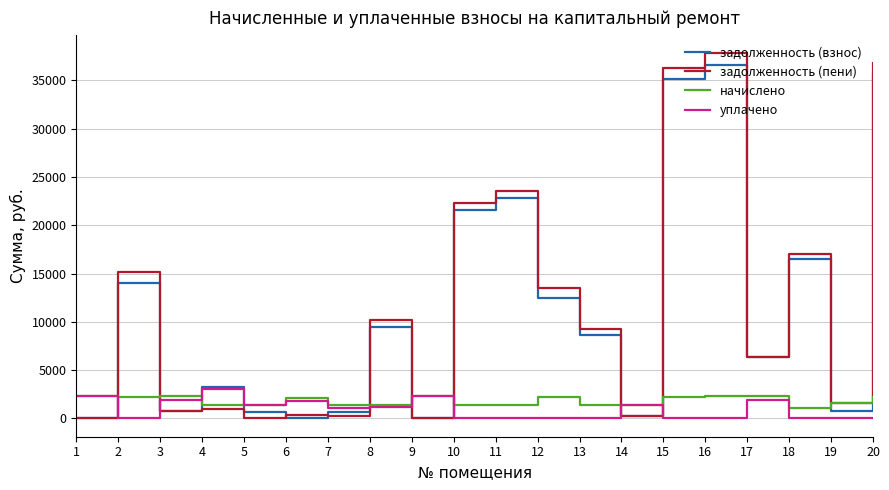

What is the greatest value displayed?

37790.3